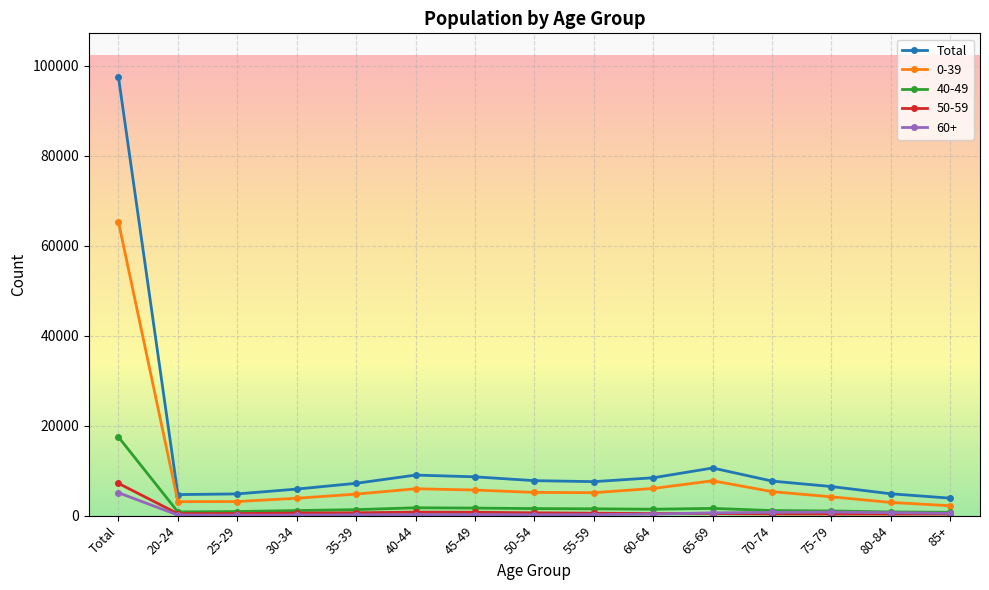

What is the average value of the 40-49 series?

2330